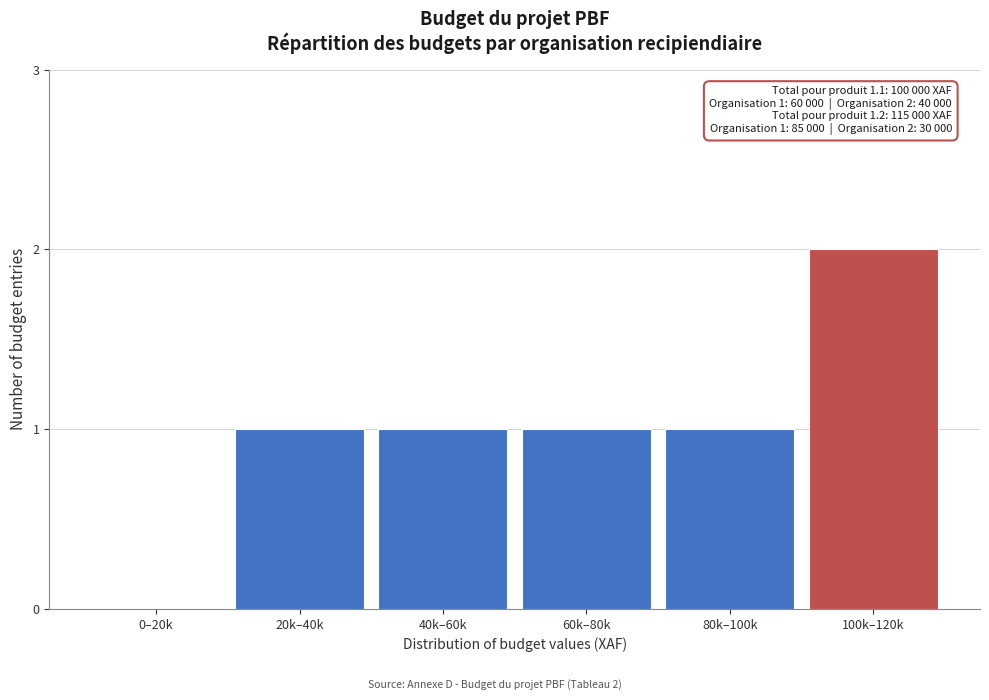

Reading left to right, what are all the values shown in this chart?

0–20k=0	20k–40k=1	40k–60k=1	60k–80k=1	80k–100k=1	100k–120k=2